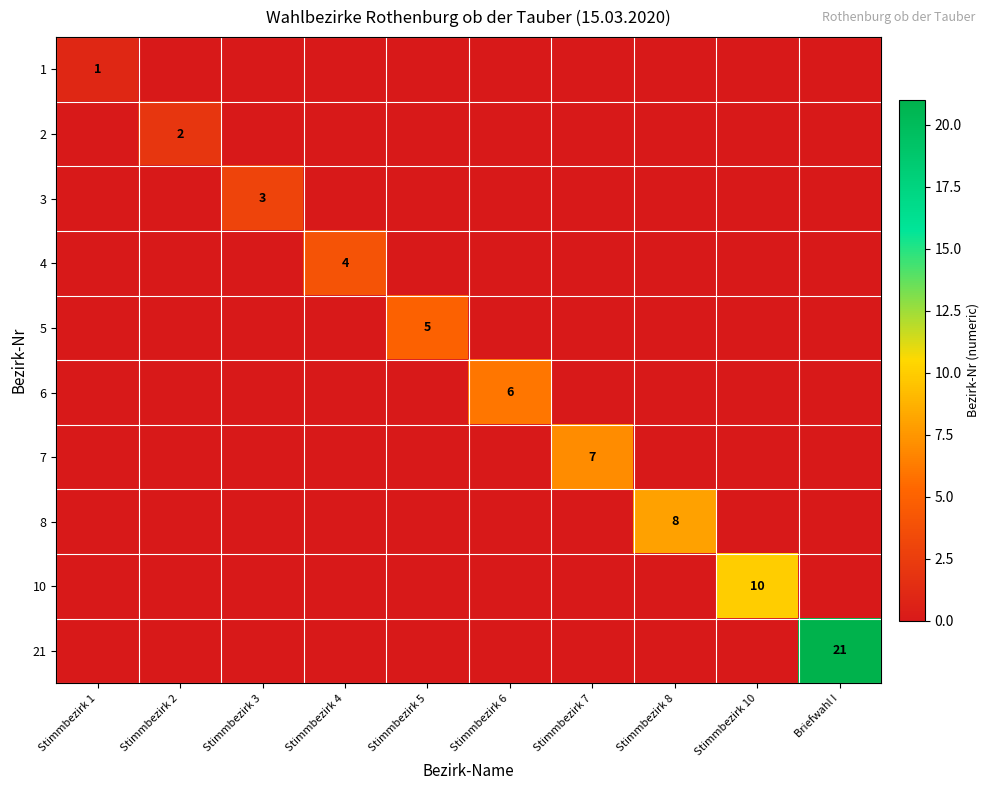

True or false: 3 has a value of 2 at Stimmbezirk 2.

False